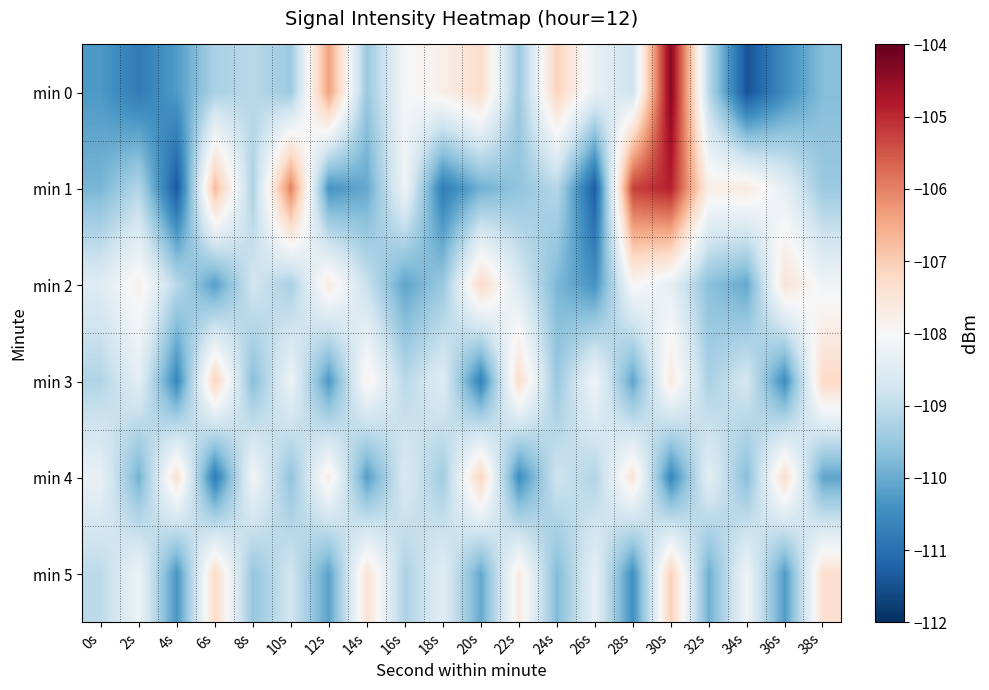

At which category is the sum across all series the highest?

30s